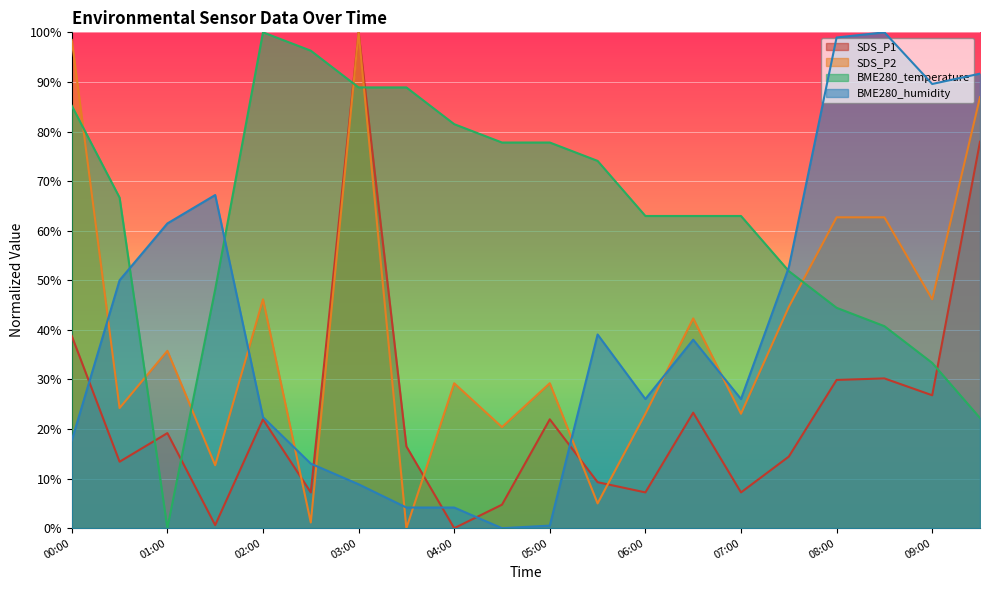

True or false: BME280_temperature has a value of 88.9 at 03:00.

True